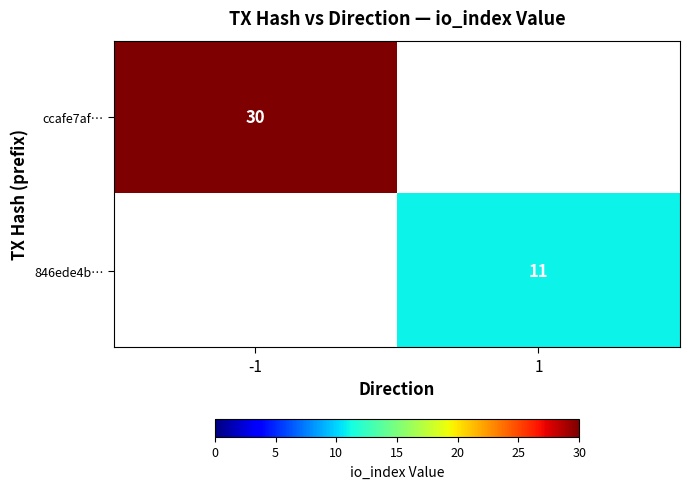

What is the spread (max minus min) of values at -1?

30